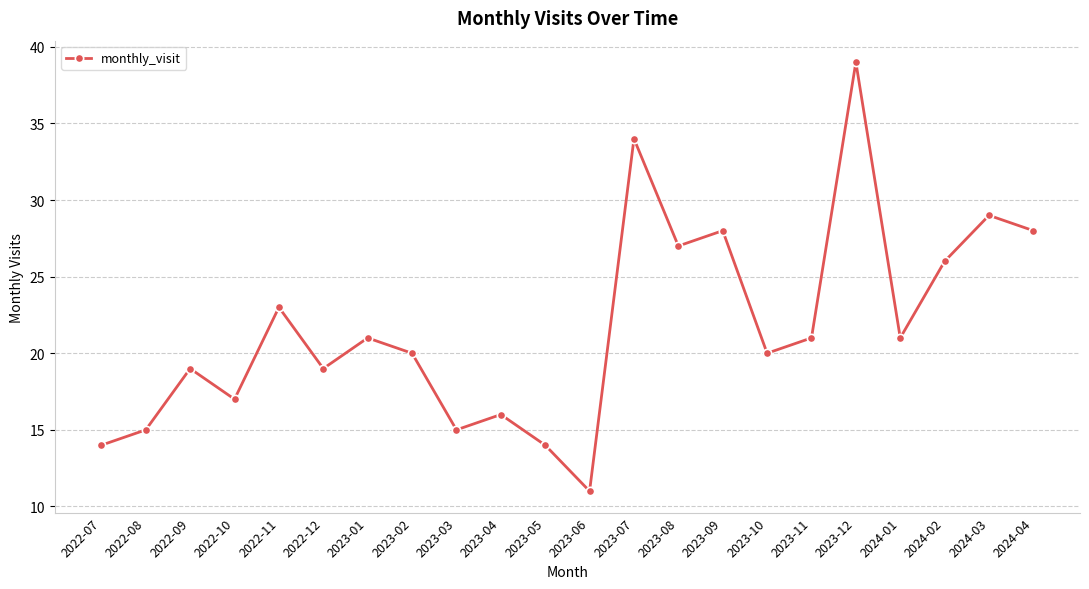

Does the chart display data point markers on the line(s)?

Yes